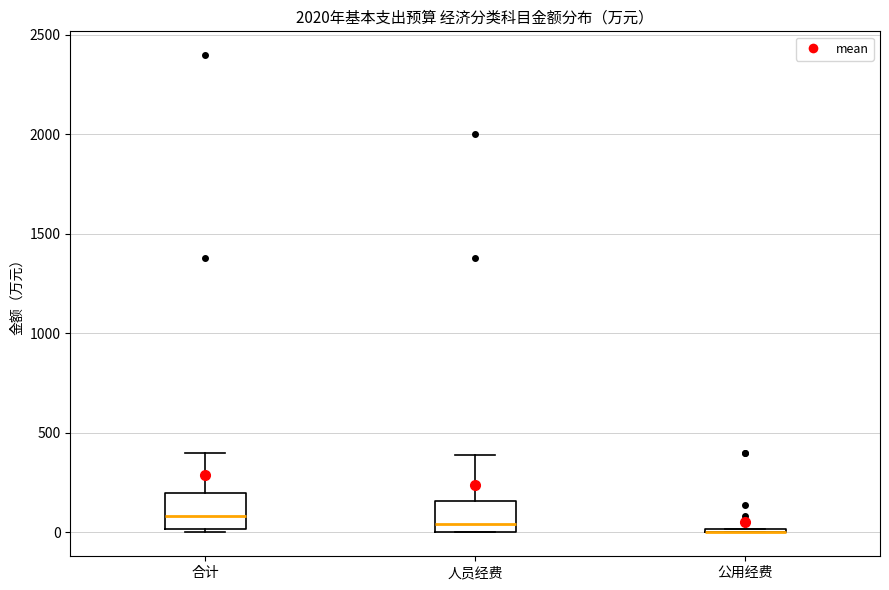

Reading left to right, transcribe this box plot: for each box, give where its median line is, the range the box spans, and where its two whiskers end, as read against the y-axis. The values are not printed on the chart, so give them approximately, as read against the axis.

合计: median 100, box 0 to 200, whiskers 0 to 400
人员经费: median 50, box 0 to 150, whiskers 0 to 400
公用经费: box collapsed to a line at 0, whiskers 0 to 0